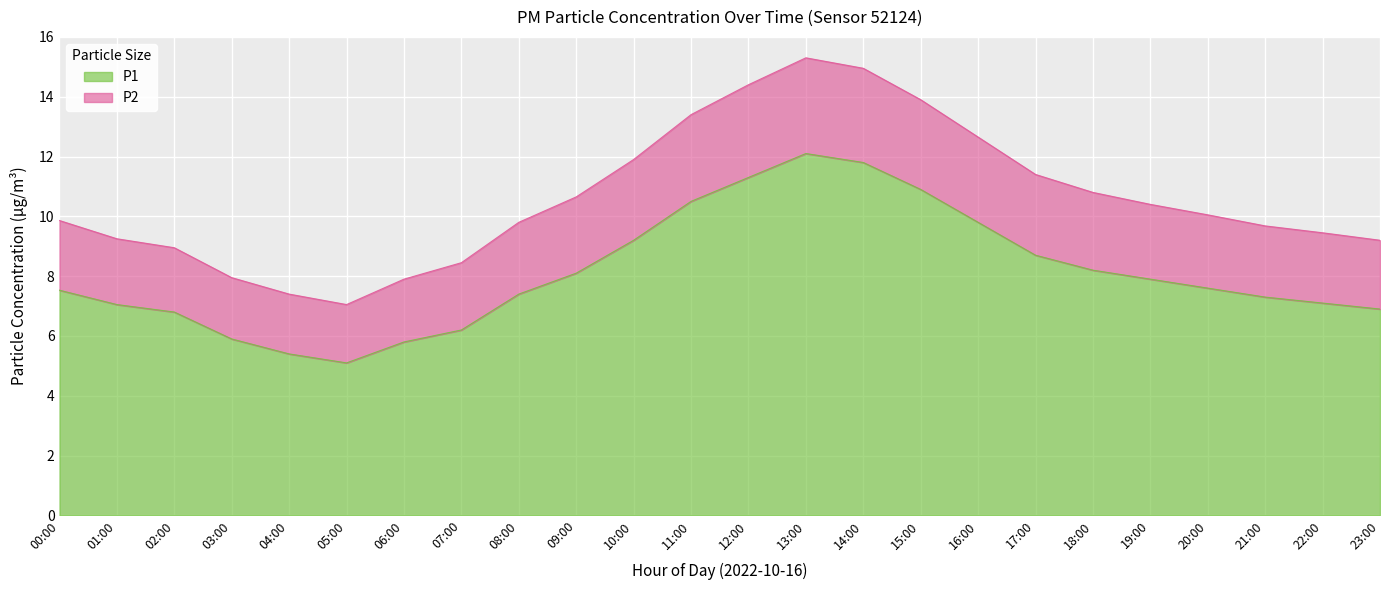

What is the total value across all series at 15:00?

13.9